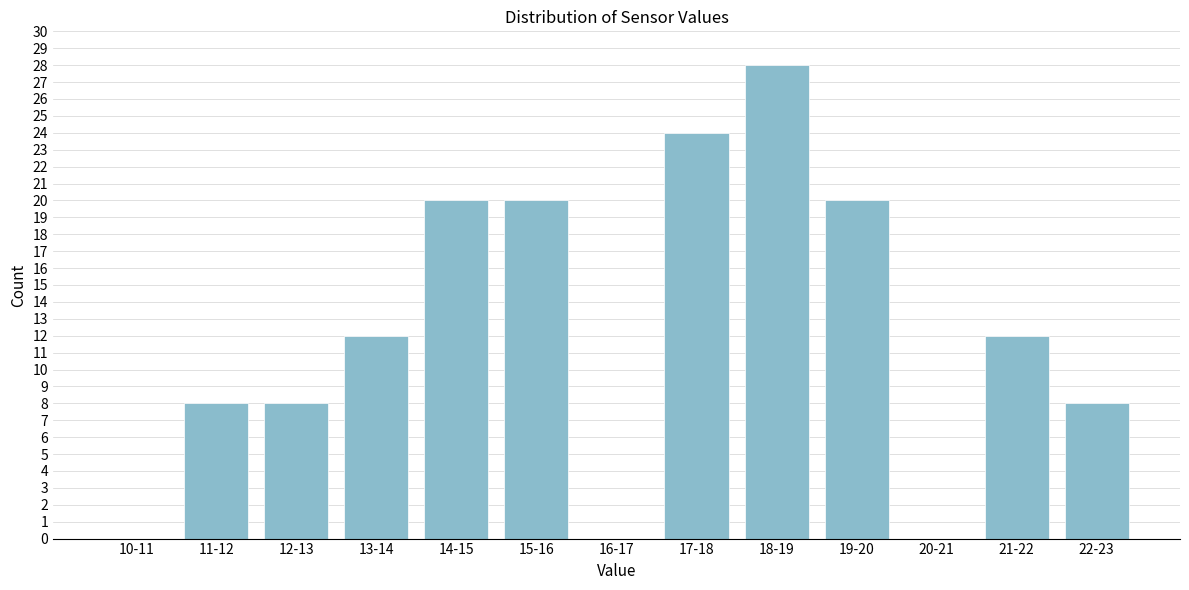

Reading right to left, extract all data points from this chart.

22-23=8	21-22=12	20-21=0	19-20=20	18-19=28	17-18=24	16-17=0	15-16=20	14-15=20	13-14=12	12-13=8	11-12=8	10-11=0